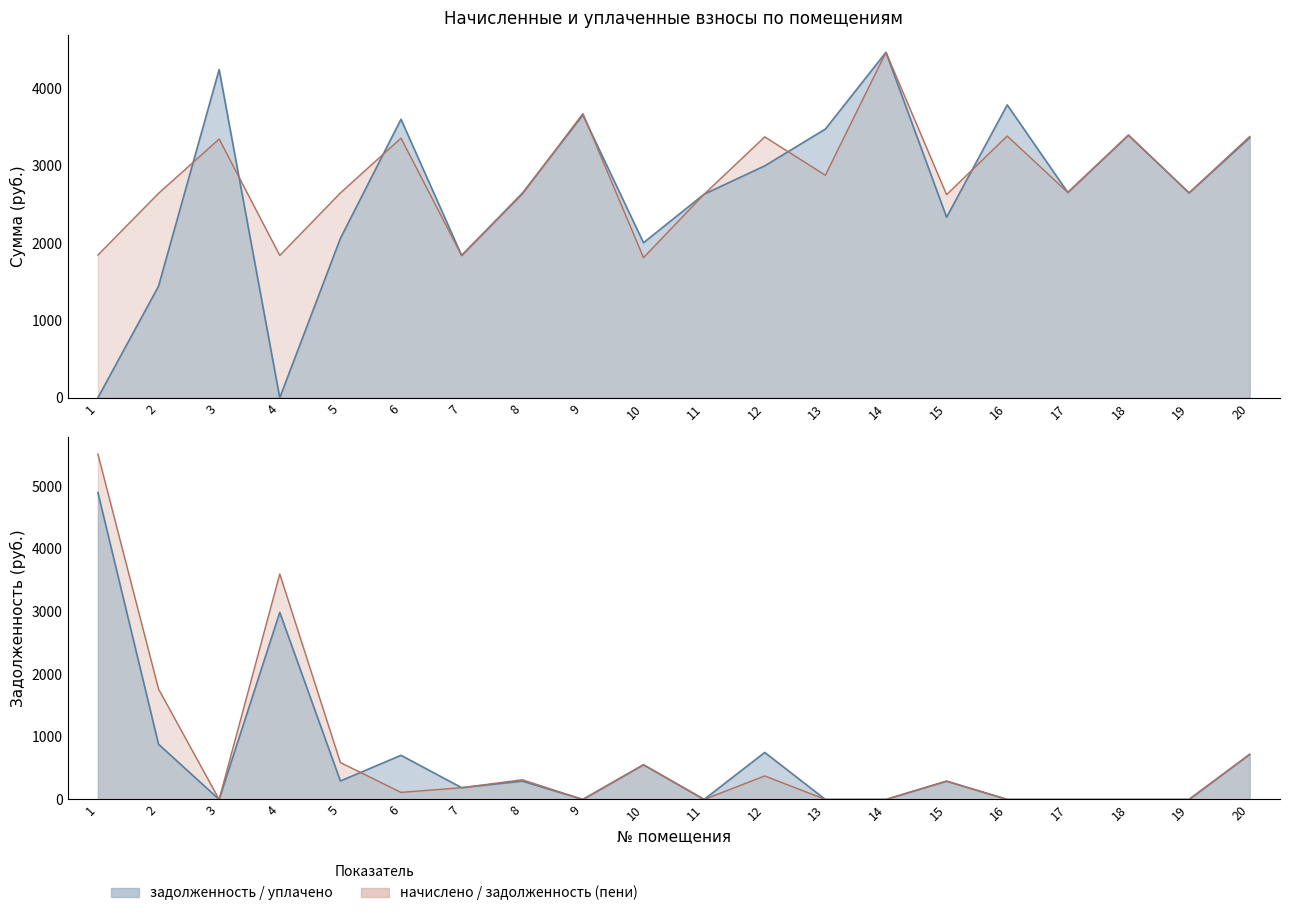

At how many categories does at least one series exceed 225?

20